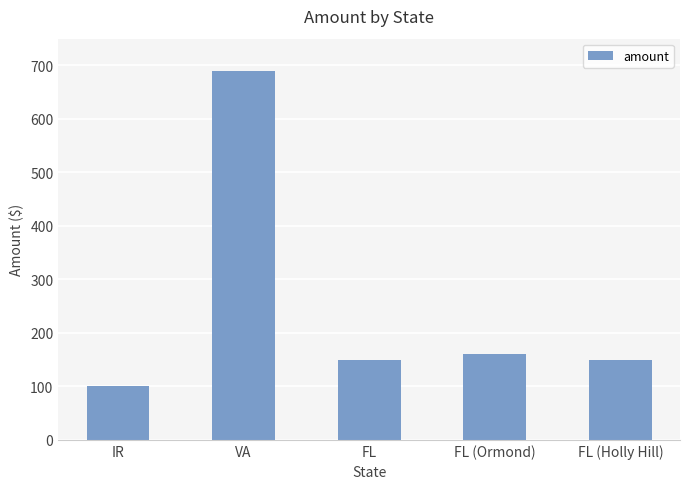

What is the difference between the maximum and second lowest values?

539.7